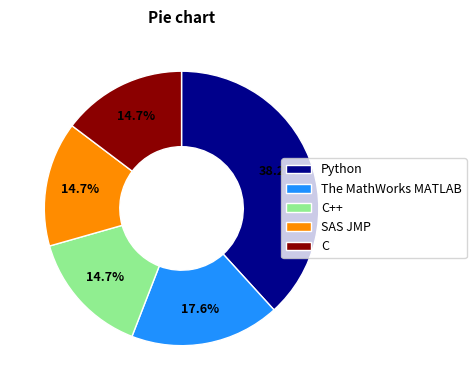

Which category has the biggest portion of the pie?

Python